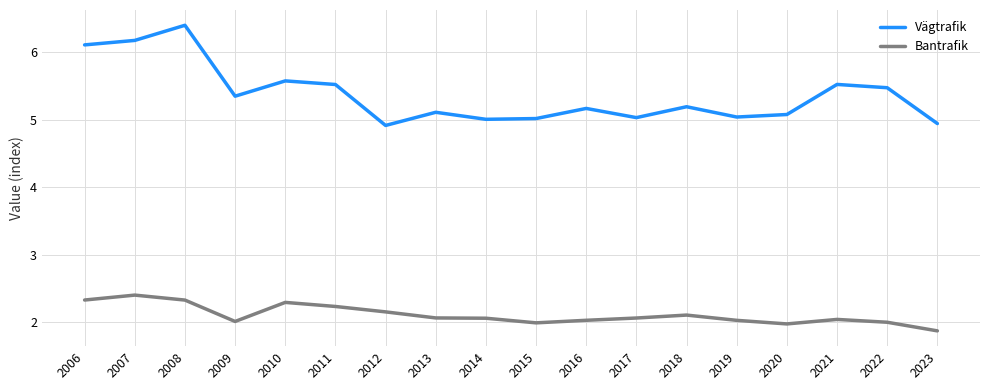

What is the difference between the highest and lowest values at 2007?

3.8